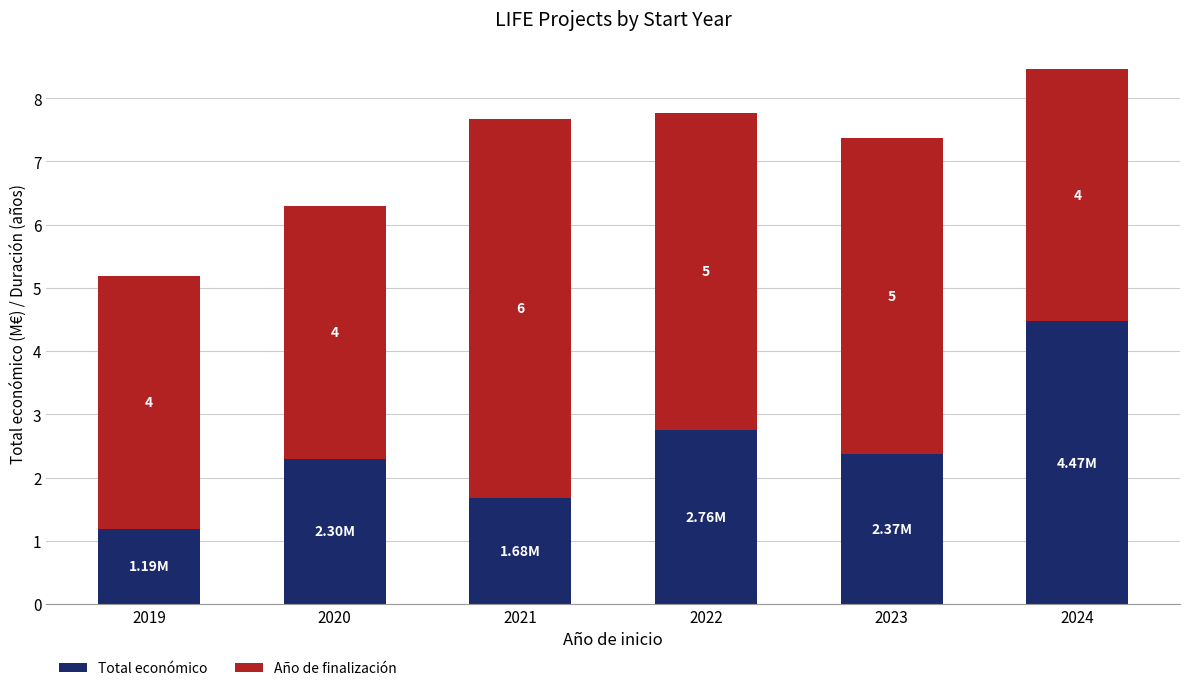

How many series are shown in this chart?

2